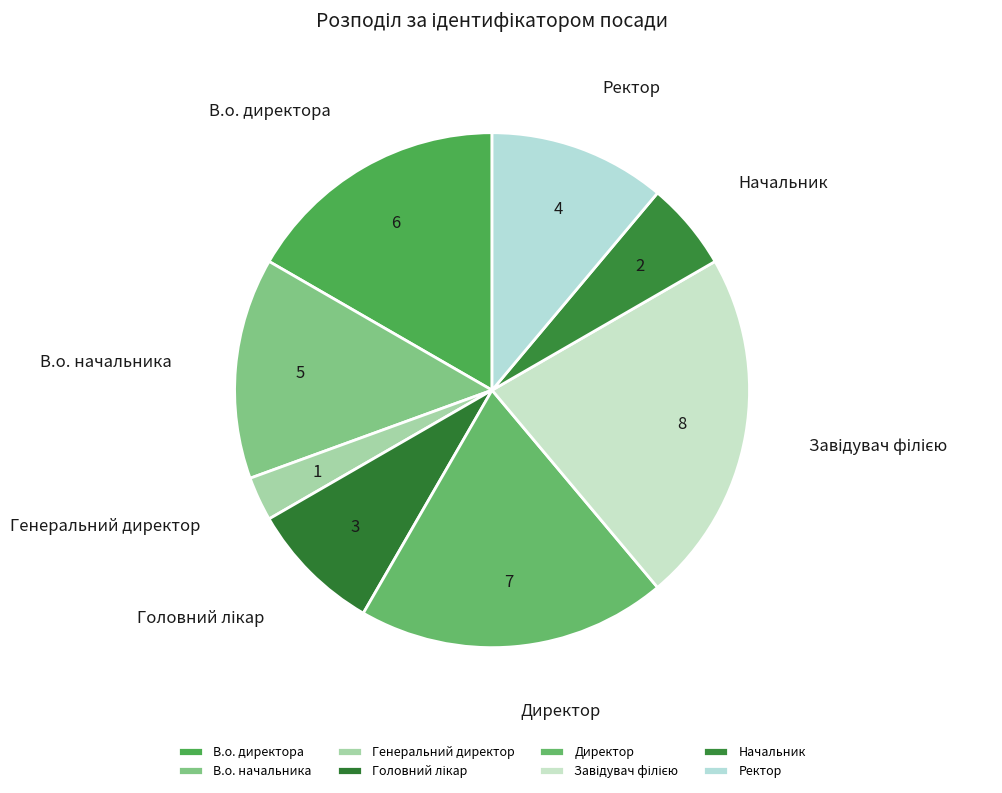

Is there any slice that represents more than half of the pie?

No